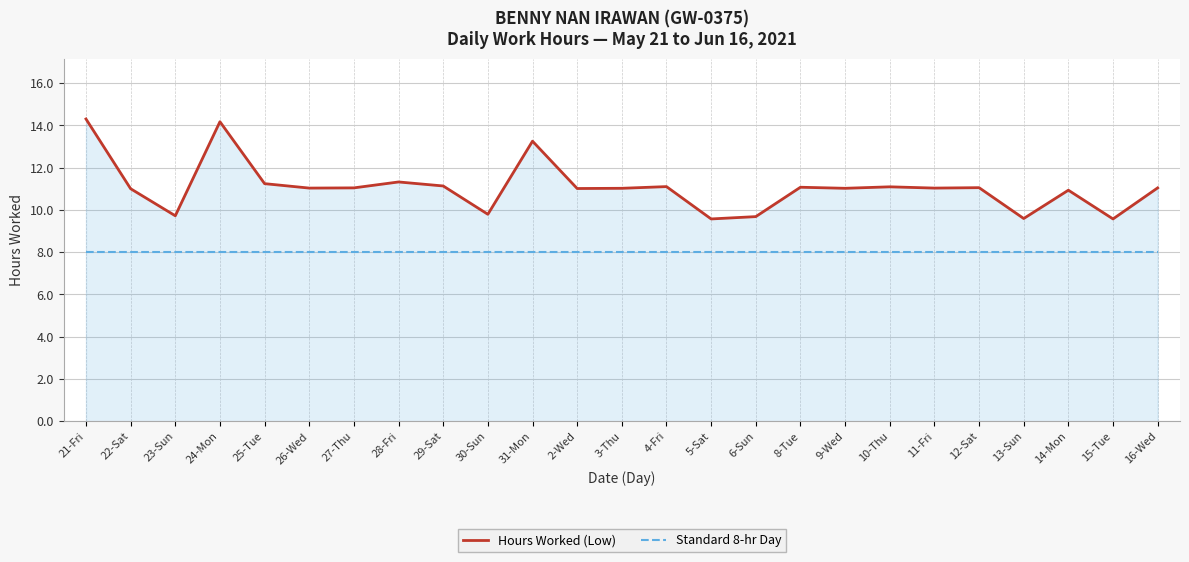

What position from the left is 2-Wed?

12